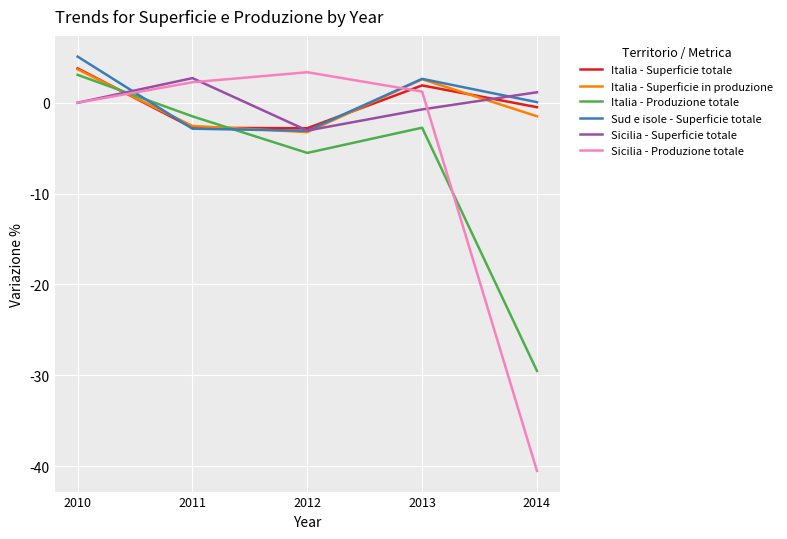

What is the minimum value shown in the chart?

-40.5